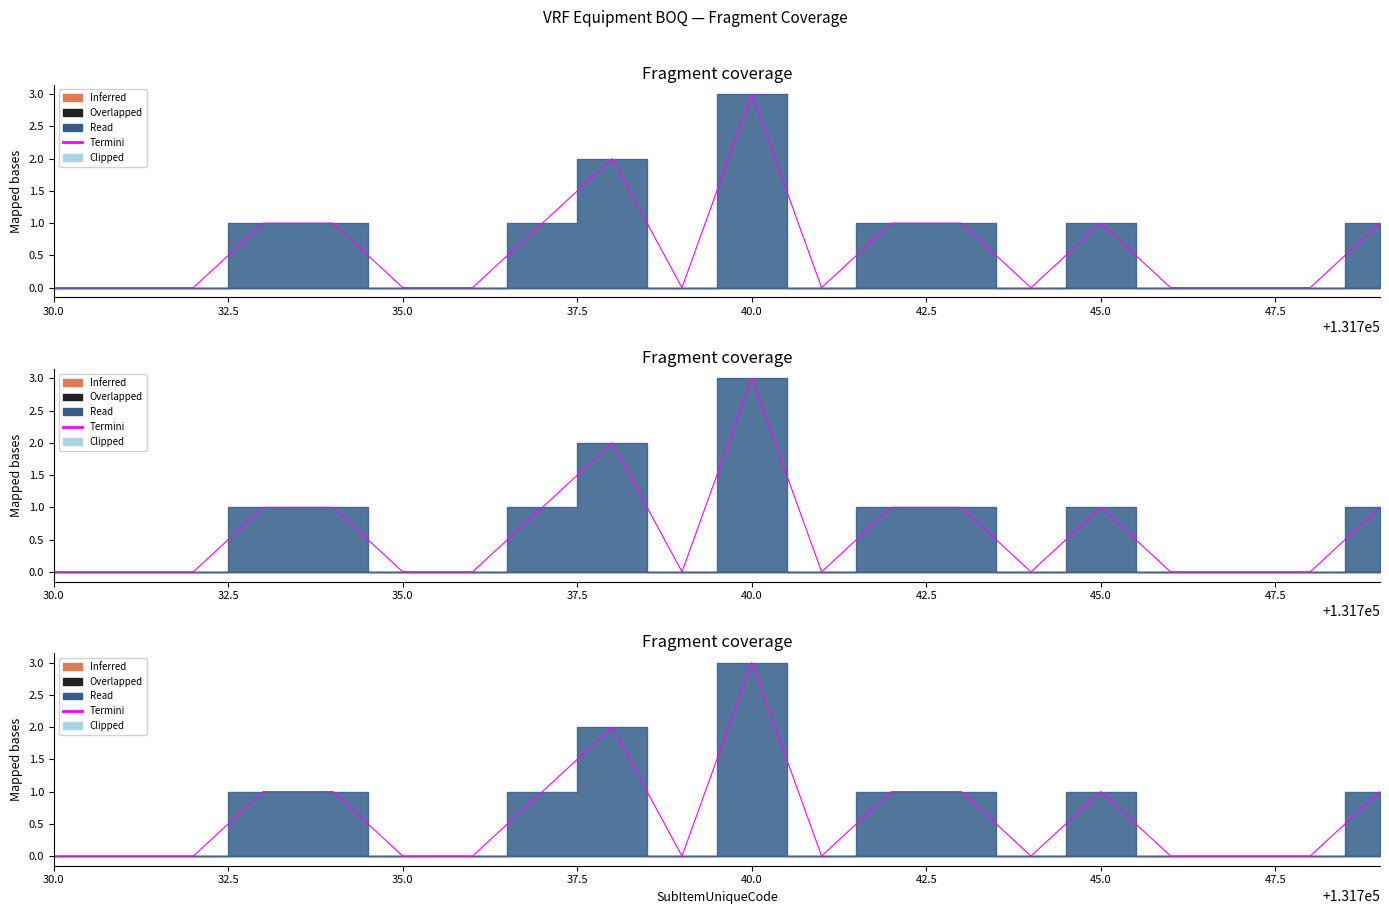

Is it true that the value at 16 is -2?

False